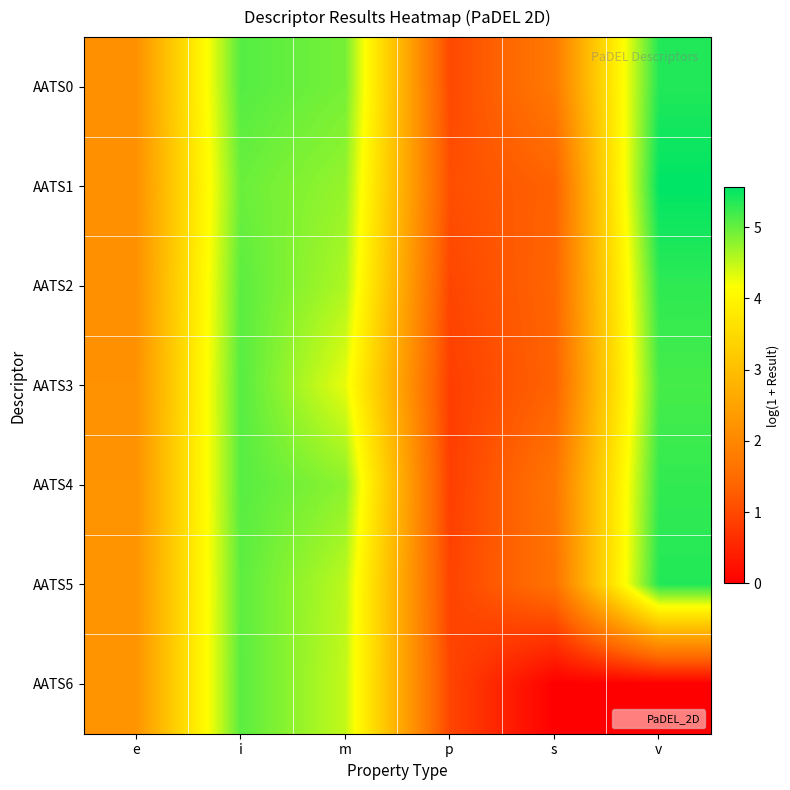

Rank the series by their maximum value, from lowest to highest.

AATS6, AATS3, AATS4, AATS2, AATS5, AATS0, AATS1